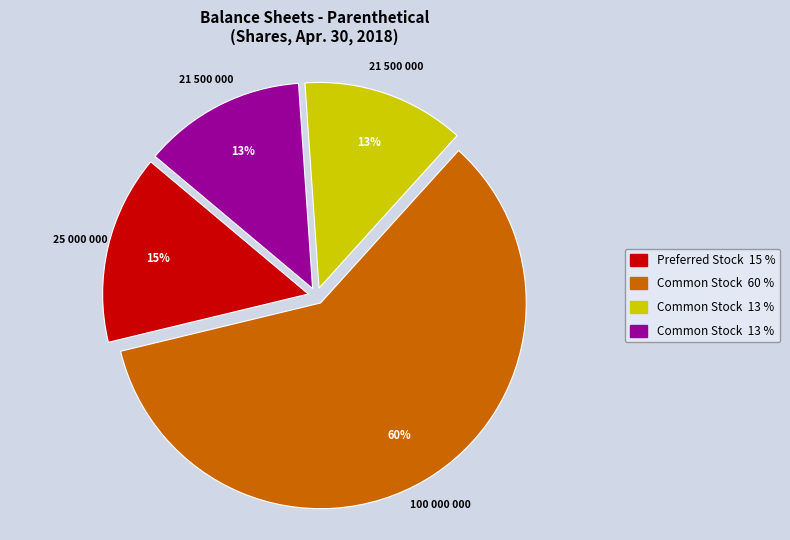

To the nearest percent, what is the average slice percentage?

25%